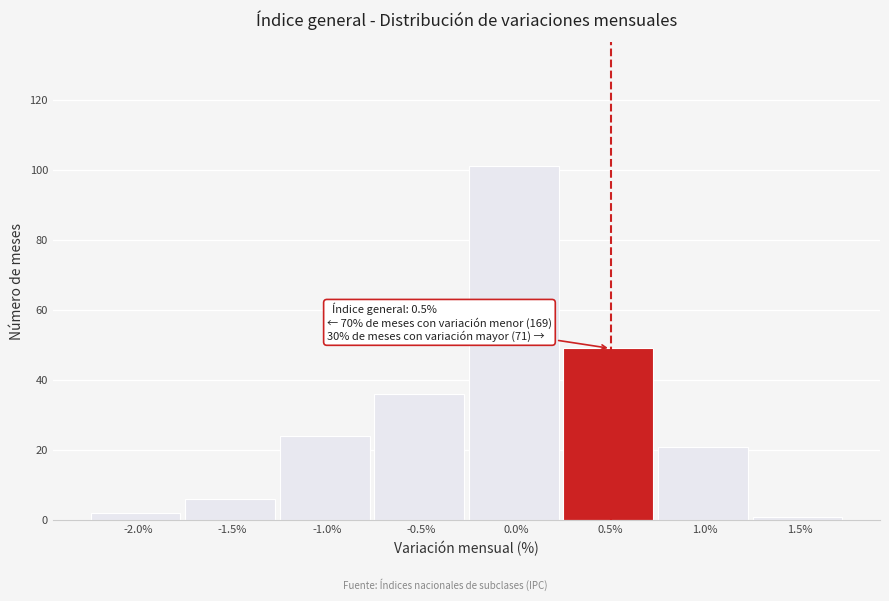

Reading right to left, transcribe all the data shown in this chart.

1.5%=1	1.0%=21	0.5%=49	0.0%=101	-0.5%=36	-1.0%=24	-1.5%=6	-2.0%=2